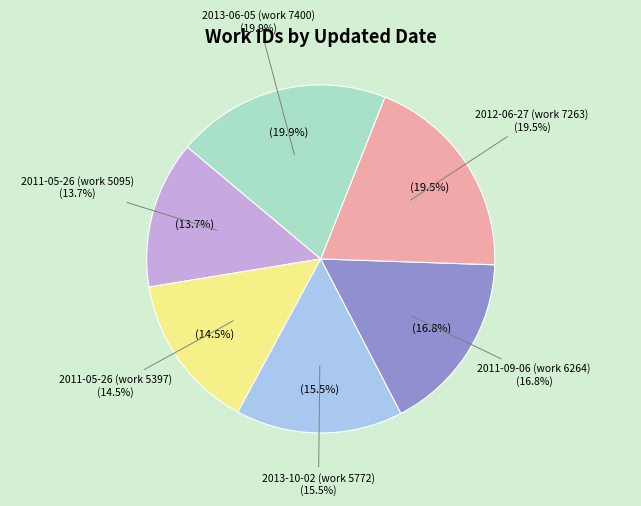

To the nearest percent, what percentage of the pie is 2013-06-05 (work 7400)?

20%